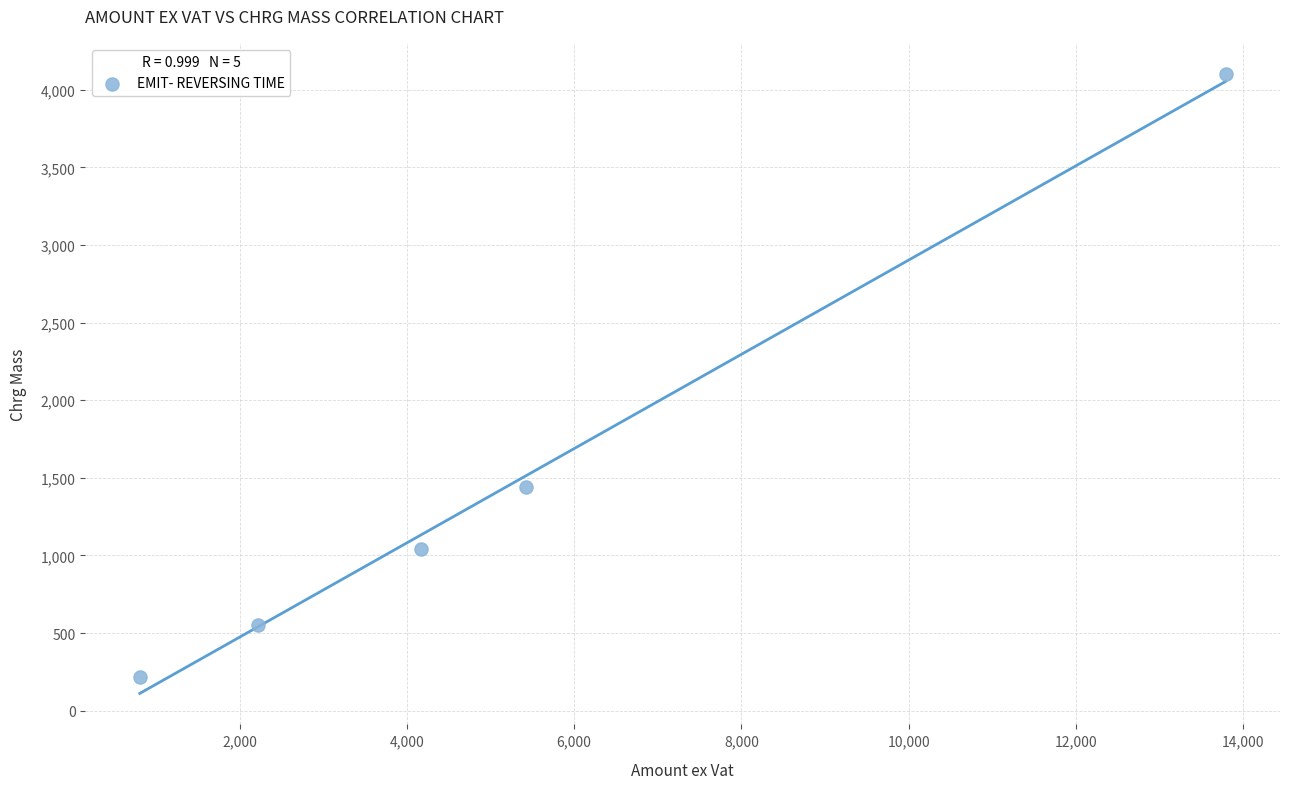

What Y value in the scatter plot is closest to 2159?

1439